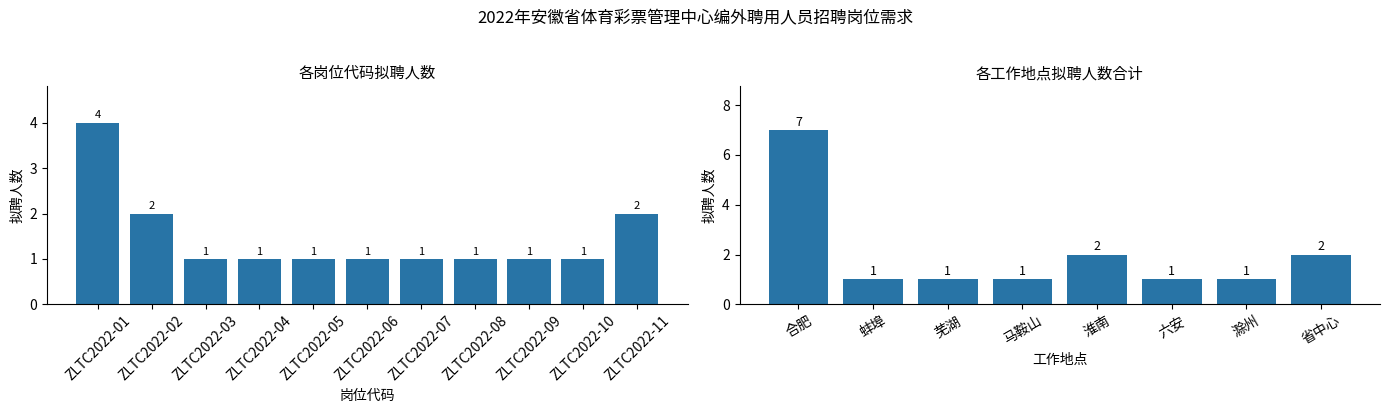

What is the difference between the second highest and second lowest values?

1